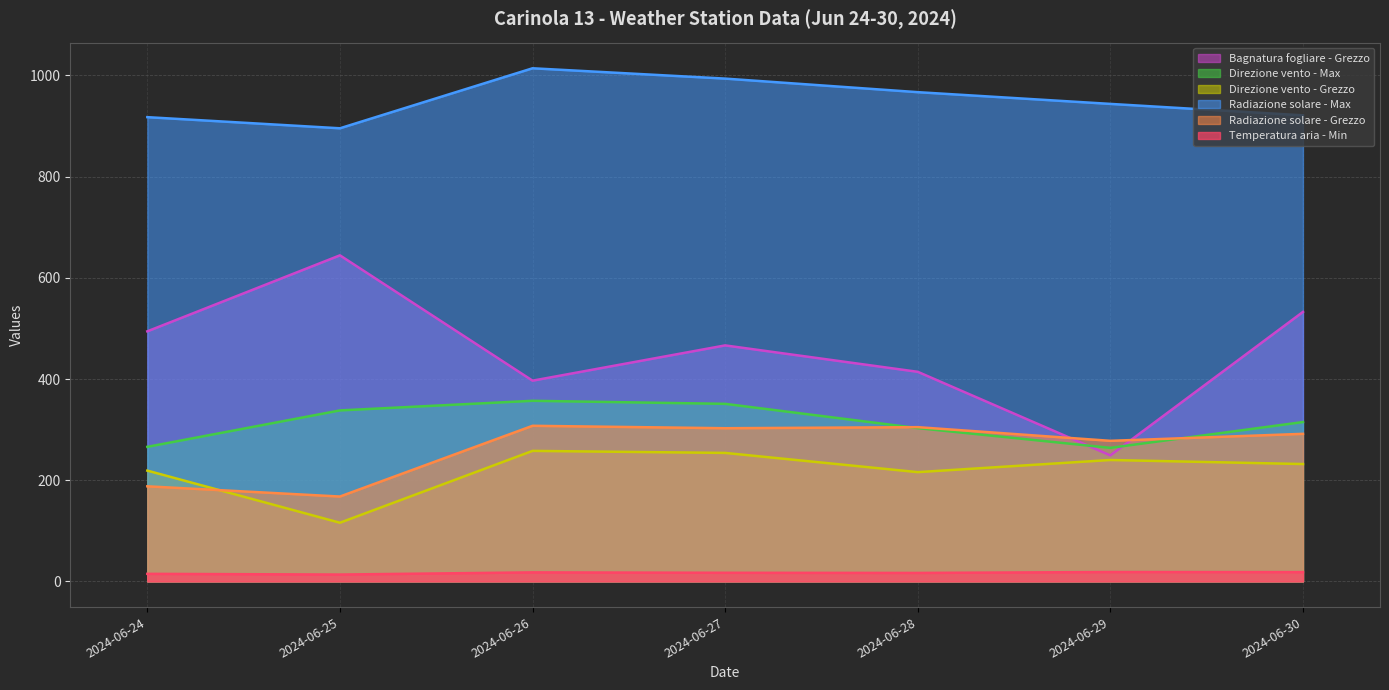

What is the value of the Radiazione solare - Grezzo point at the 3rd from the left?

307.6